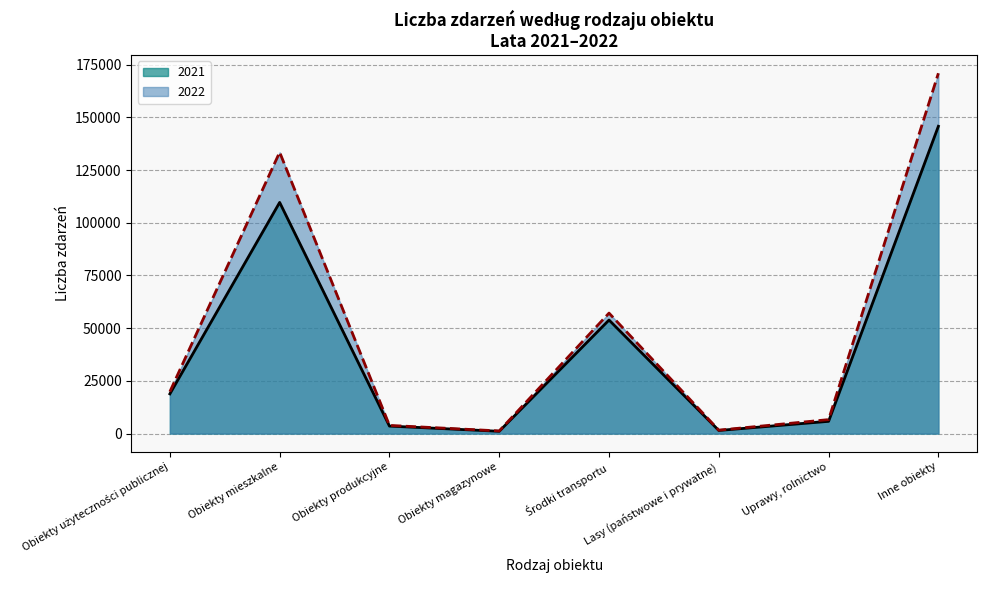

What is the highest value of the 2021 series?

145781